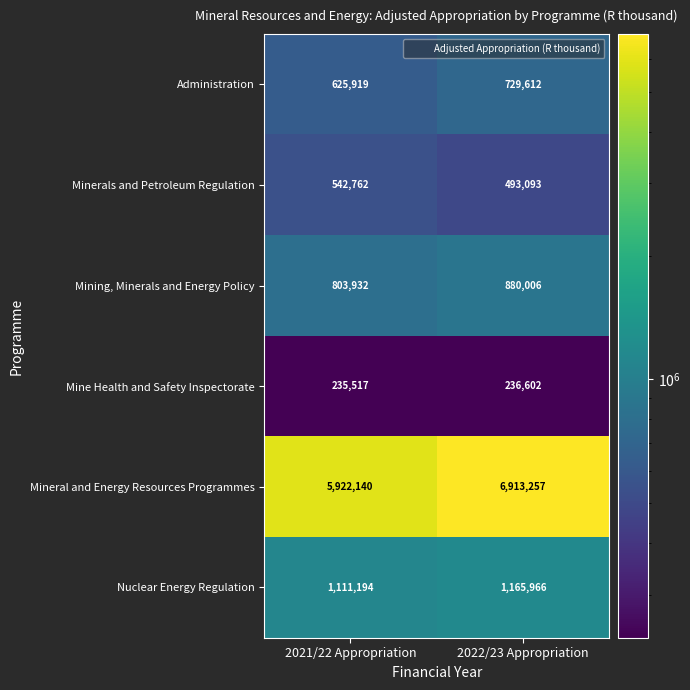

Rank the series at 2021/22 Appropriation from highest to lowest value.

Mineral and Energy Resources Programmes, Nuclear Energy Regulation, Mining, Minerals and Energy Policy, Administration, Minerals and Petroleum Regulation, Mine Health and Safety Inspectorate